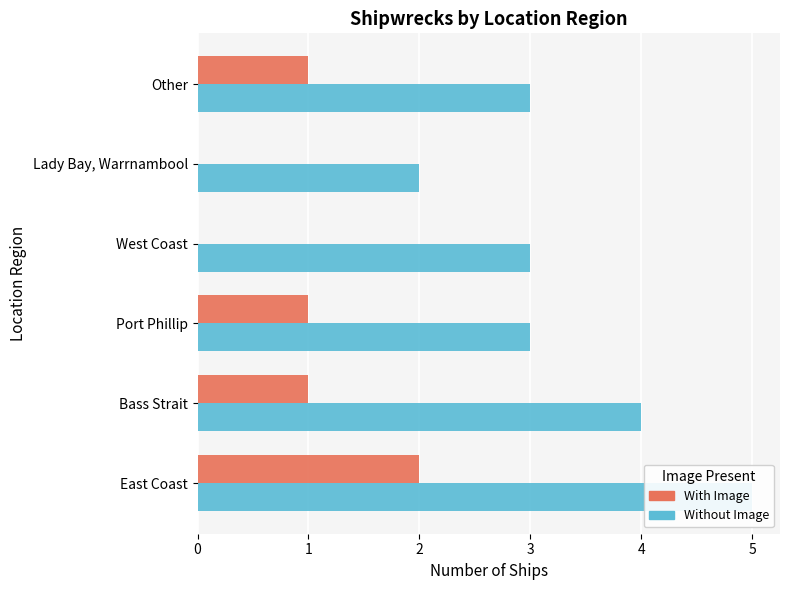

How many data points in Without Image are less than 3?

1